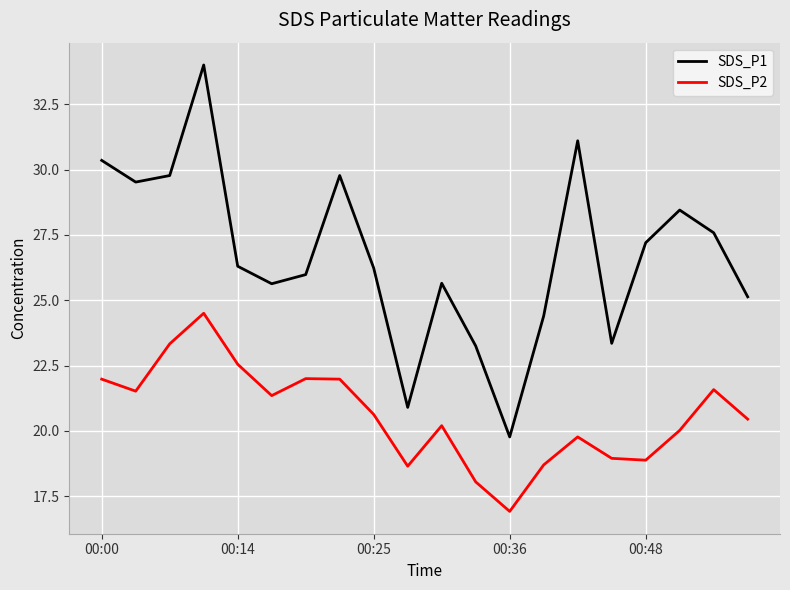

Which series has the widest spread of values?

SDS_P1